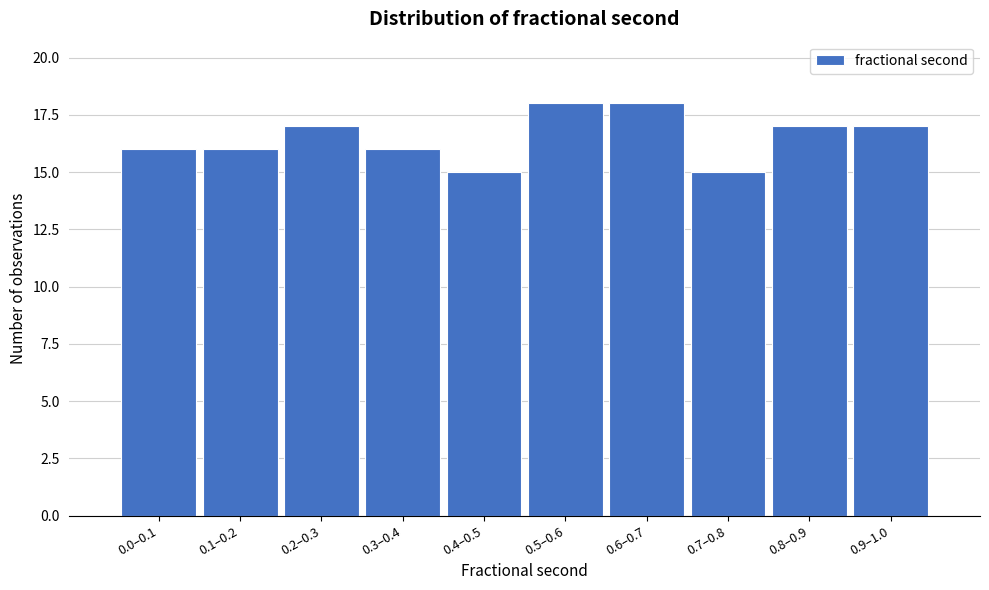

Reading left to right, transcribe all the data shown in this chart.

16	16	17	16	15	18	18	15	17	17